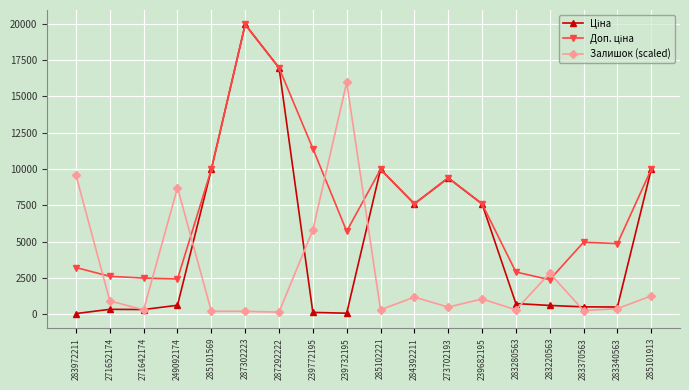

How many lines are shown in the chart?

3